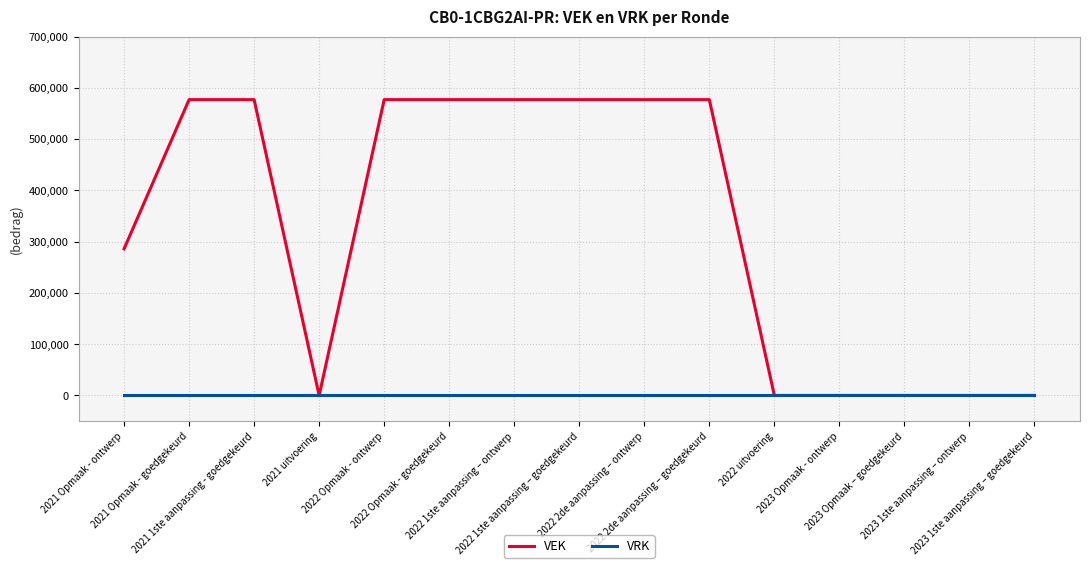

Which series has the largest range (max minus min)?

VEK